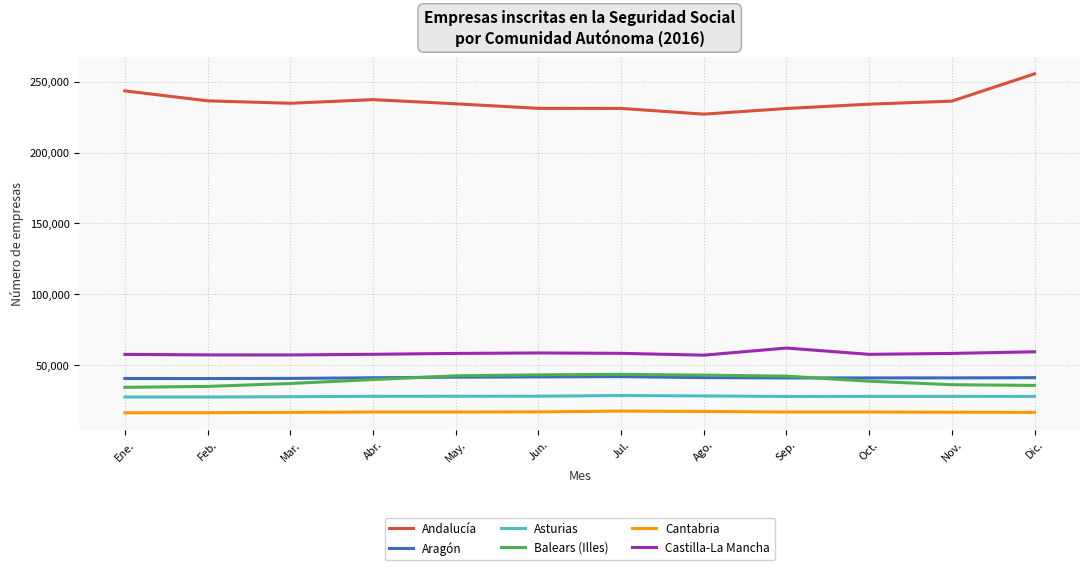

What is the minimum value for Asturias?

27491